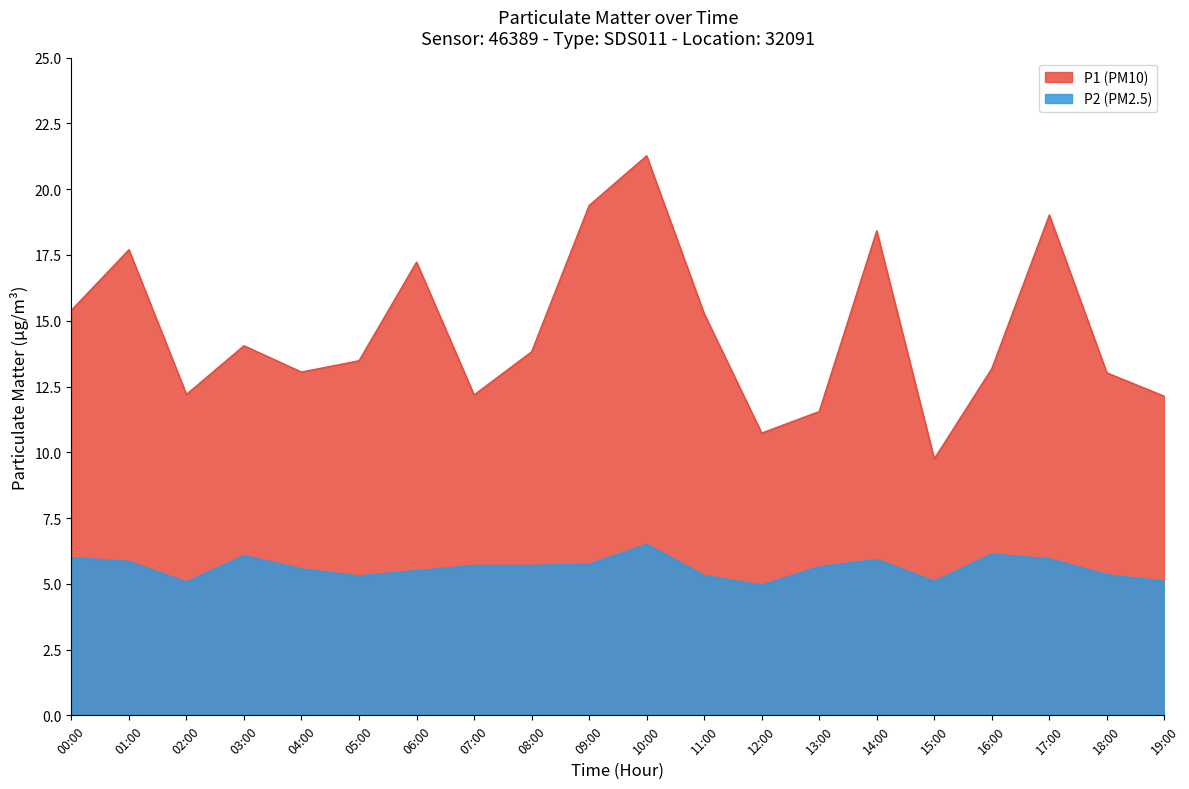

Is it true that P2 equals 5.8 at 09:00?

True